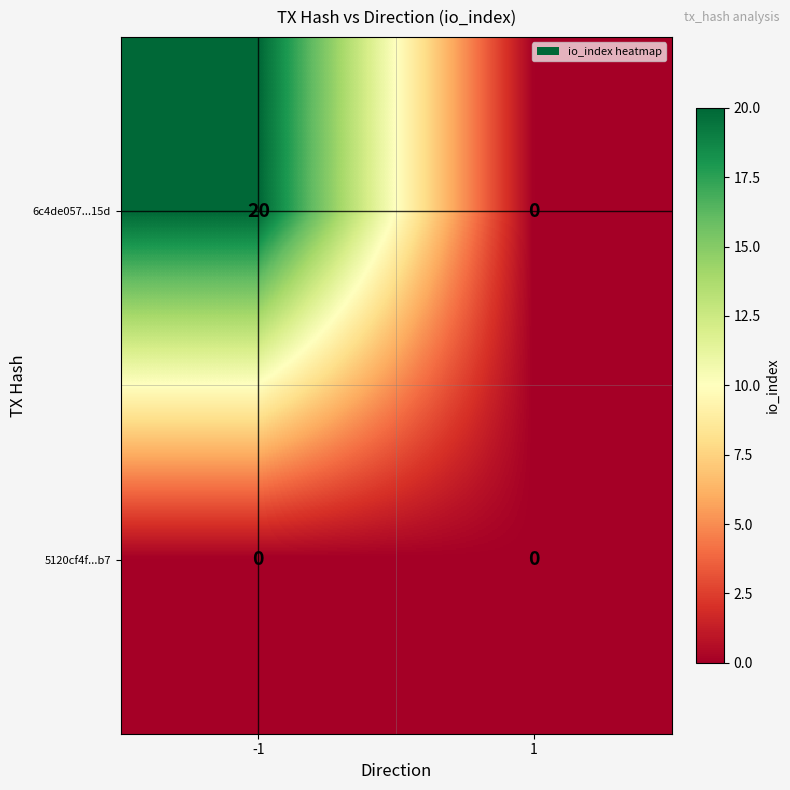

Rank the series by their maximum value, from lowest to highest.

5120cf4f...b7, 6c4de057...15d